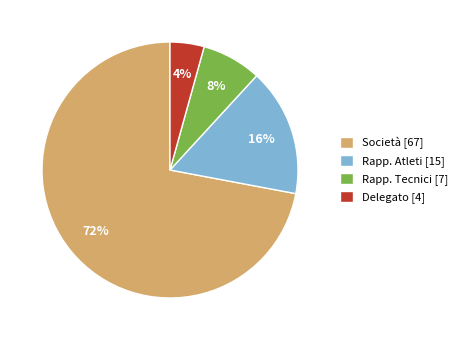

True or false: Rapp. Tecnici accounts for 8% of the total.

True